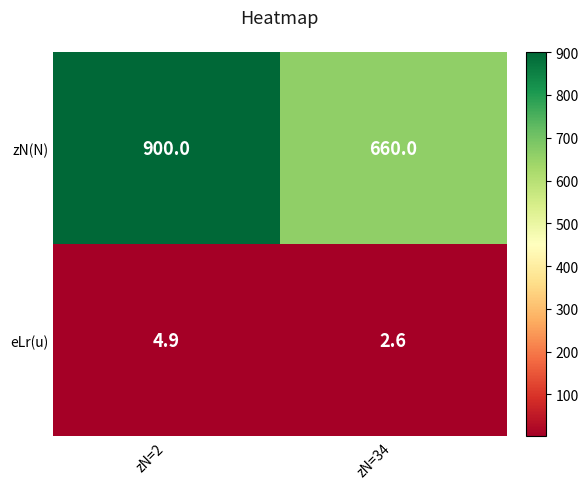

Is it true that zN(N) equals 660.0 at zN=34?

True